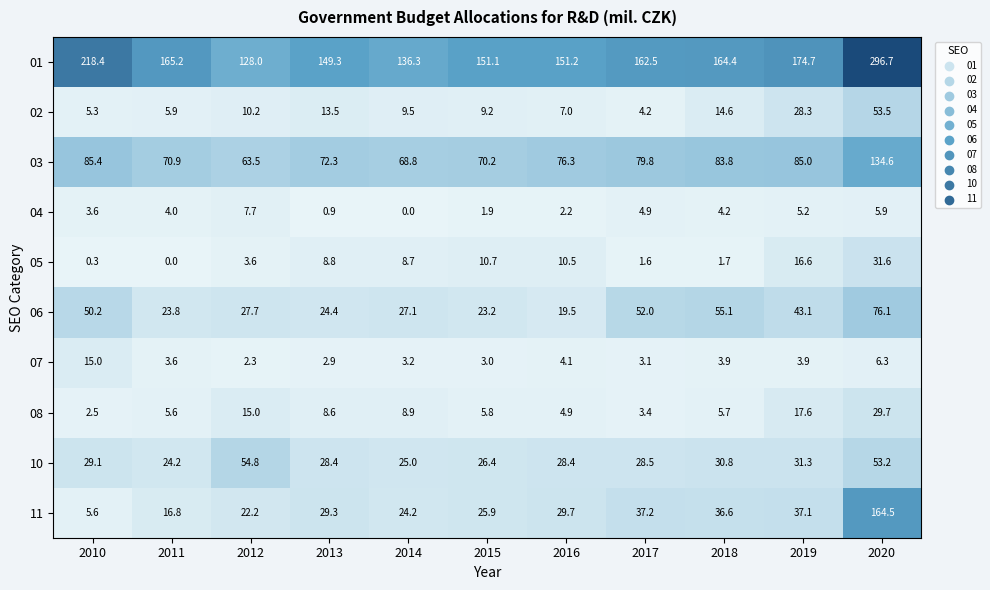

What is the average value of the 10 series?

32.7